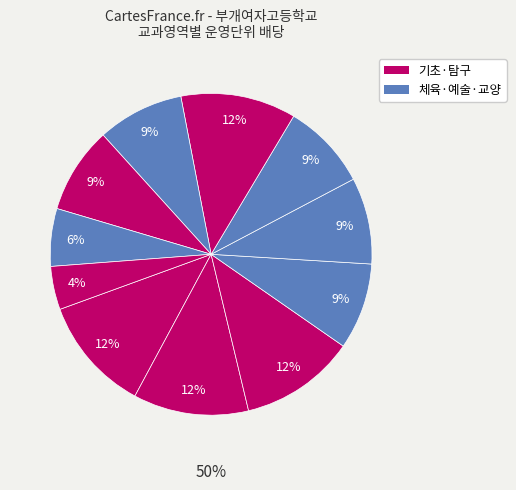

How many slices are in this pie chart?

11